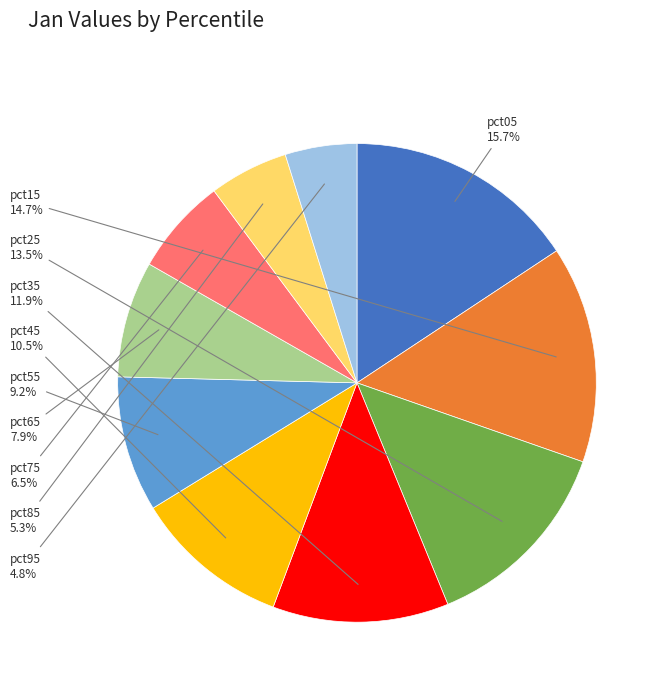

Between pct15 and pct65, which is larger?

pct15